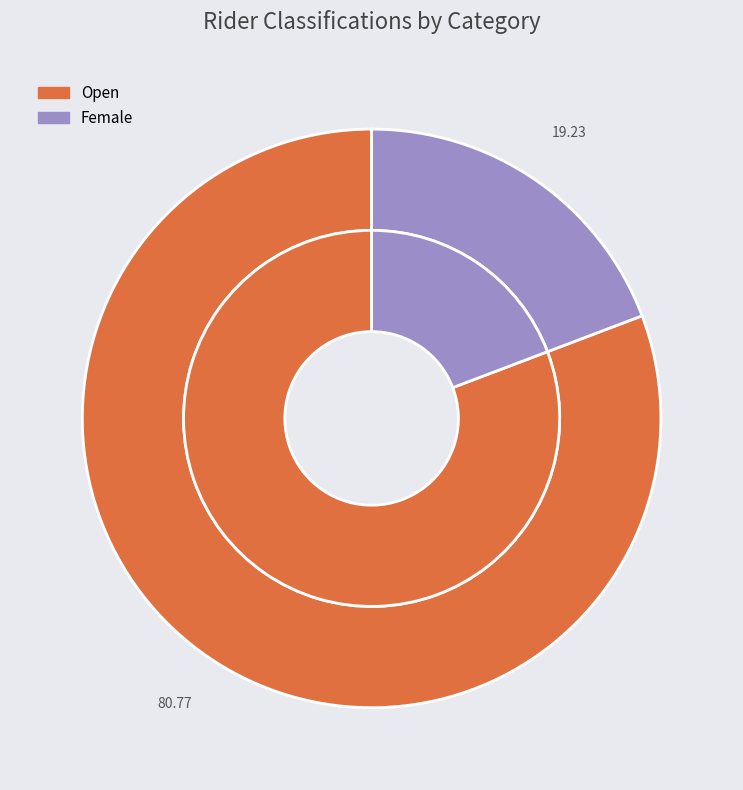

Is Open the majority of the pie?

Yes